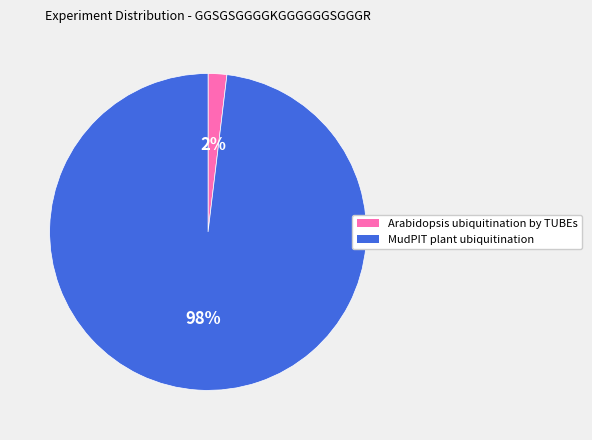

The MudPIT plant ubiquitination slice represents 85% of the pie. True or false?

False